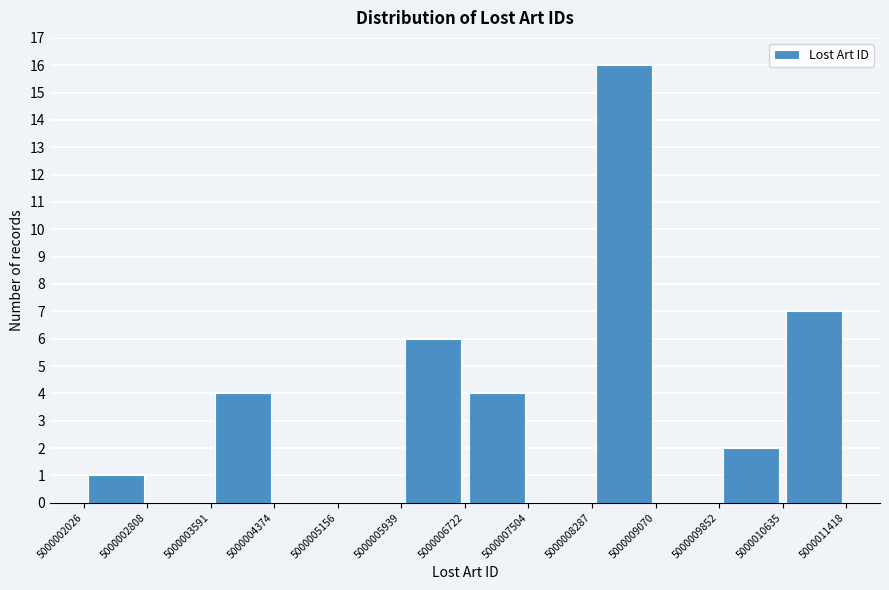

Reading left to right, transcribe this chart: for each bar, give the range it covers on the x-axis and its height. The values are not printed on the chart, so give them approximately, as read against the axis.

5000002026 to 5000002808: 1
5000002808 to 5000003591: 0
5000003591 to 5000004374: 4
5000004374 to 5000005156: 0
5000005156 to 5000005939: 0
5000005939 to 5000006722: 6
5000006722 to 5000007504: 4
5000007504 to 5000008287: 0
5000008287 to 5000009070: 16
5000009070 to 5000009852: 0
5000009852 to 5000010635: 2
5000010635 to 5000011418: 7